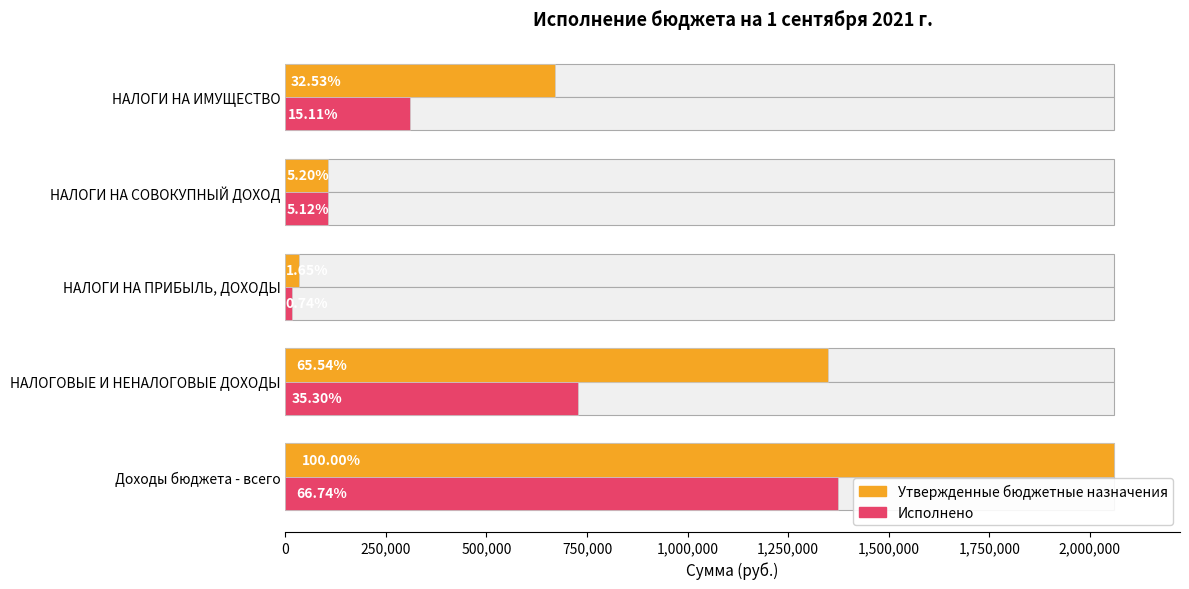

What is the average value of the Исполнено series?

506724.6